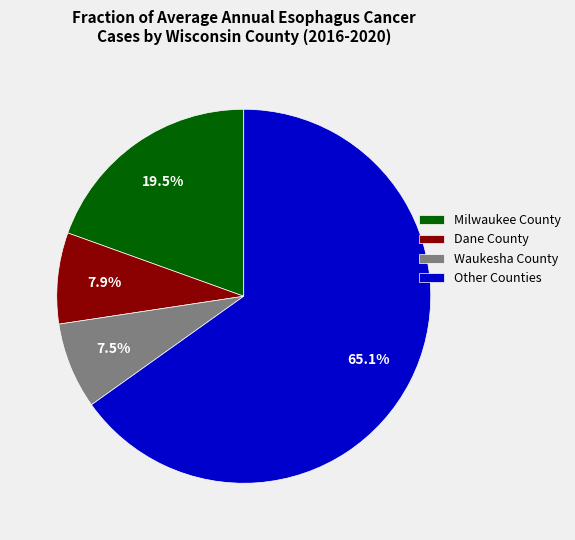

What is the ratio of the value at Waukesha County to the value at Milwaukee County?

0.4